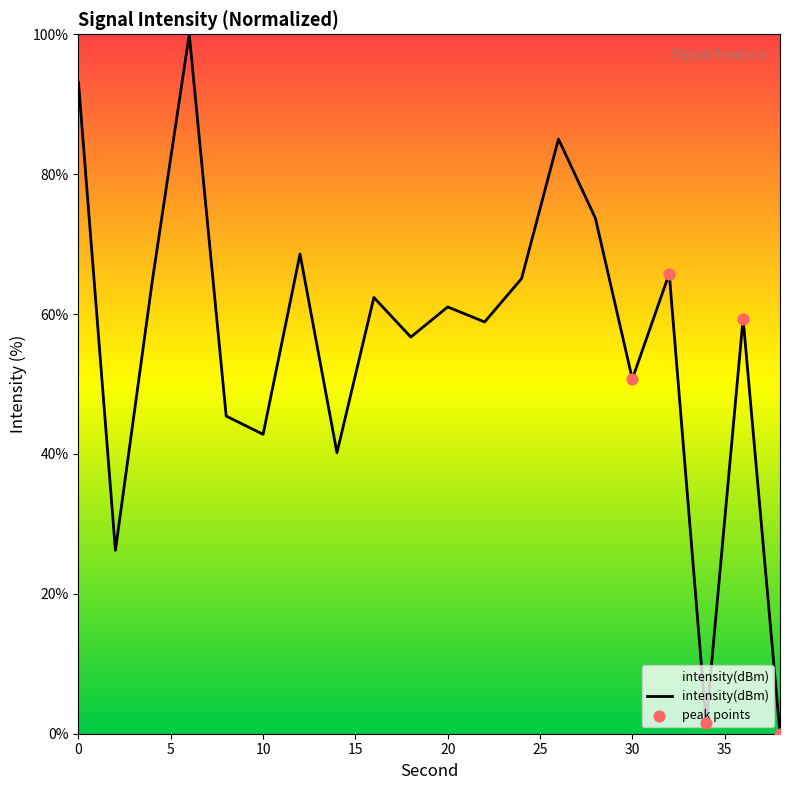

What is the difference between the maximum and minimum values?

100.0